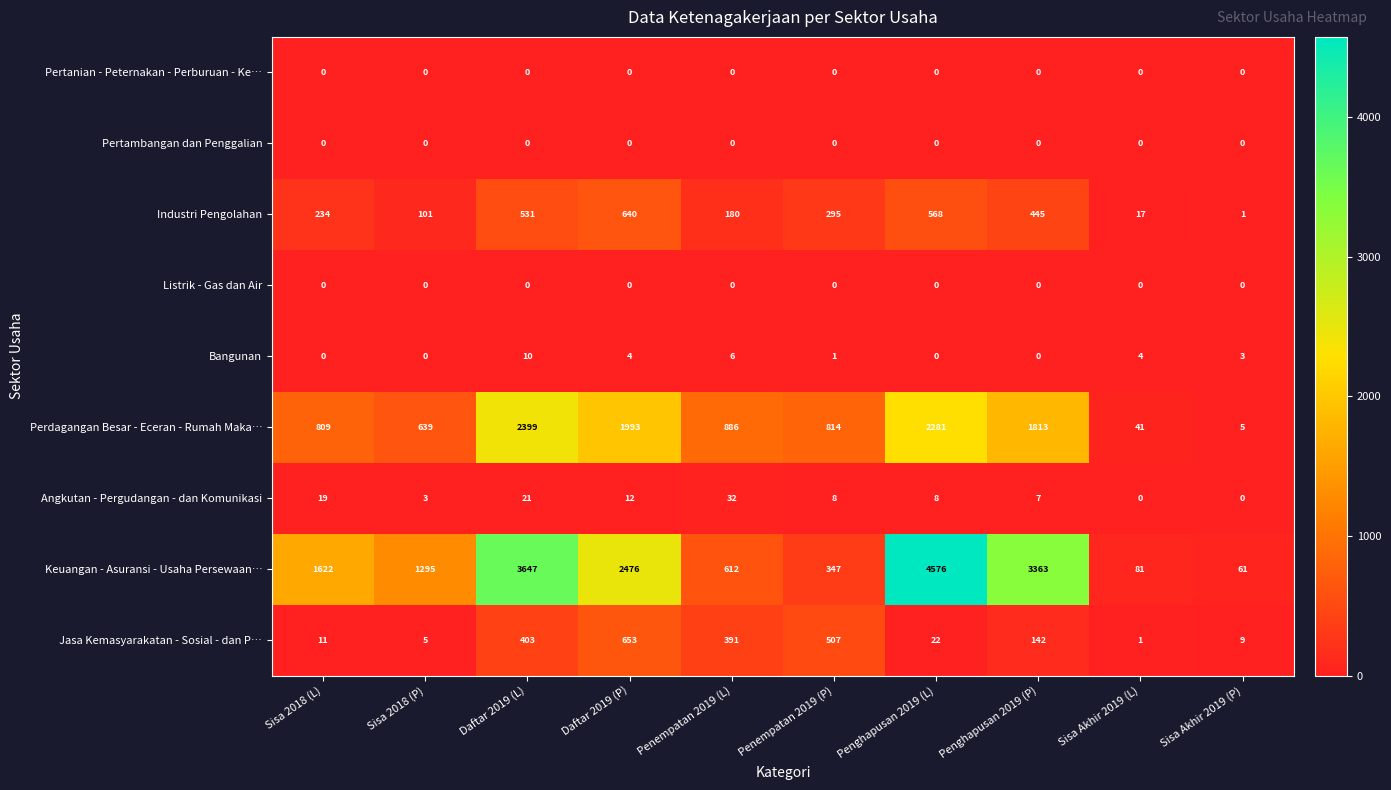

At which category is the sum across all series the highest?

Penghapusan 2019 (L)